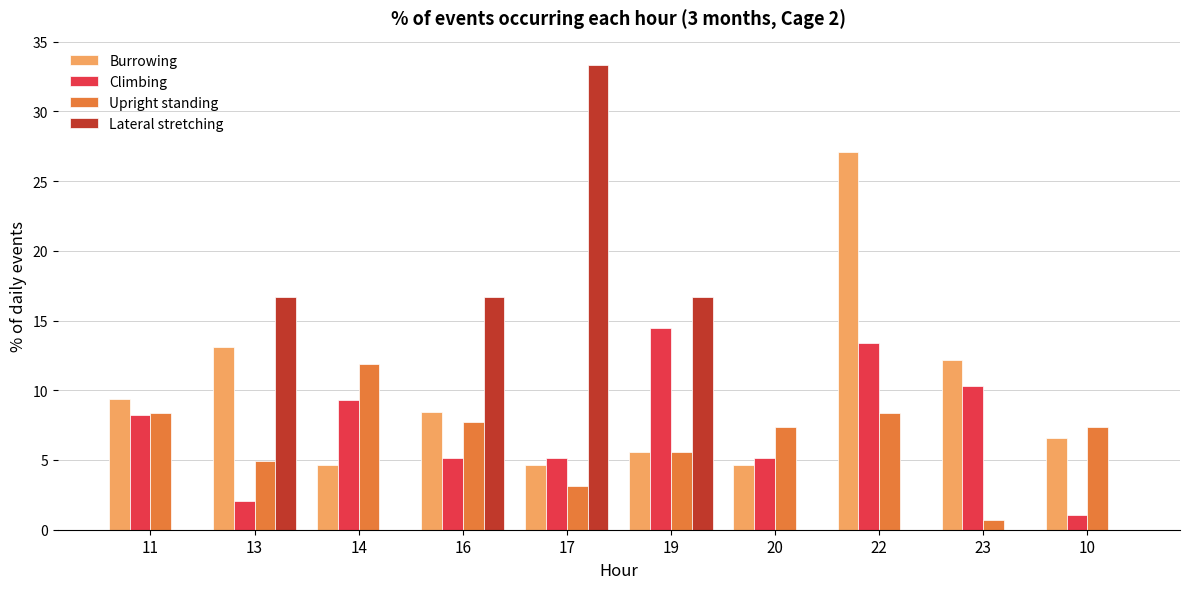

Is the value of Upright standing at 22 greater than the value of Climbing at 19?

No